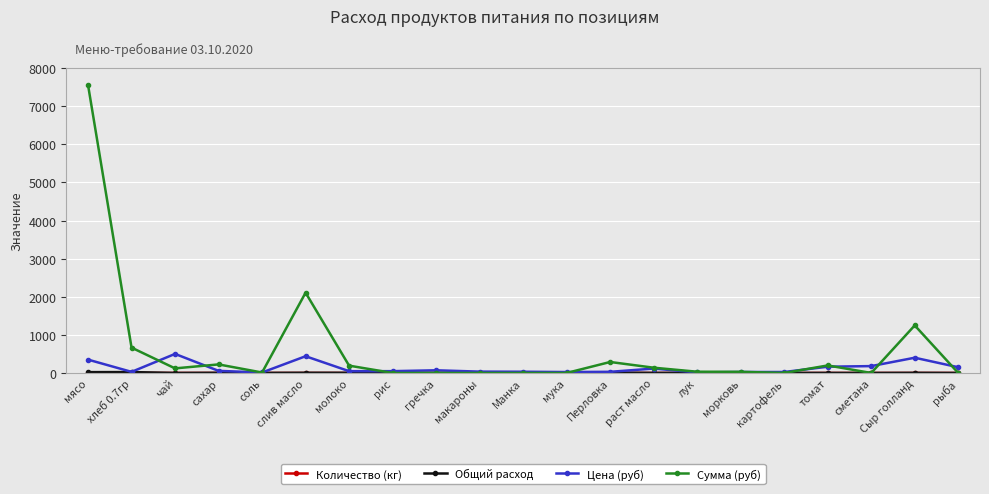

What is the highest value of the Цена (руб) series?

500.0